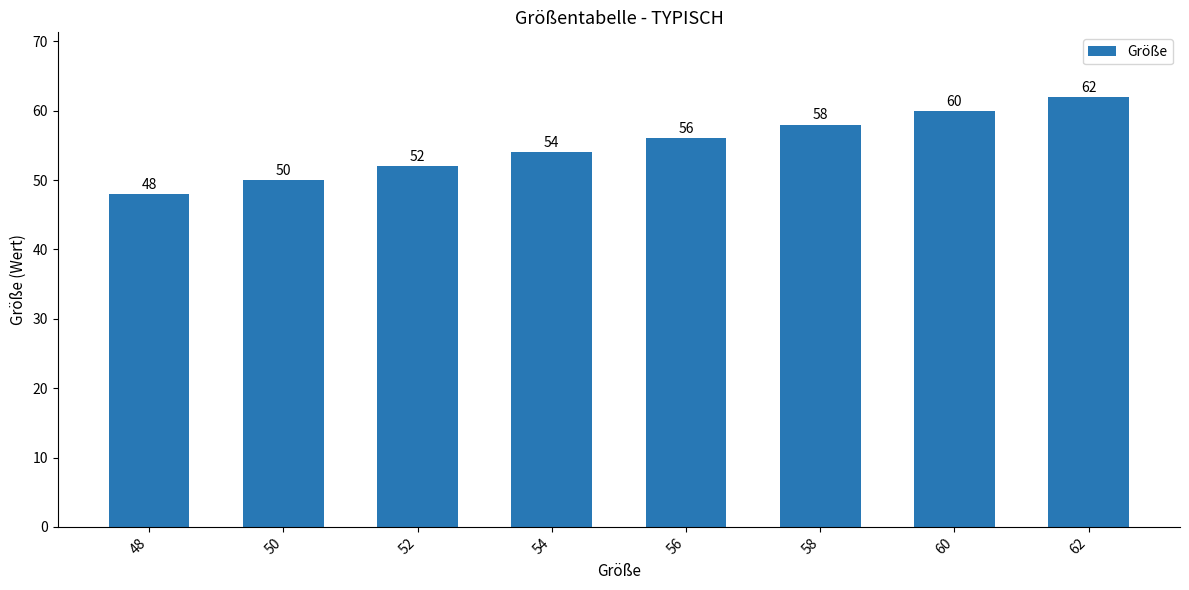

Between 56 and 58, which is larger?

58